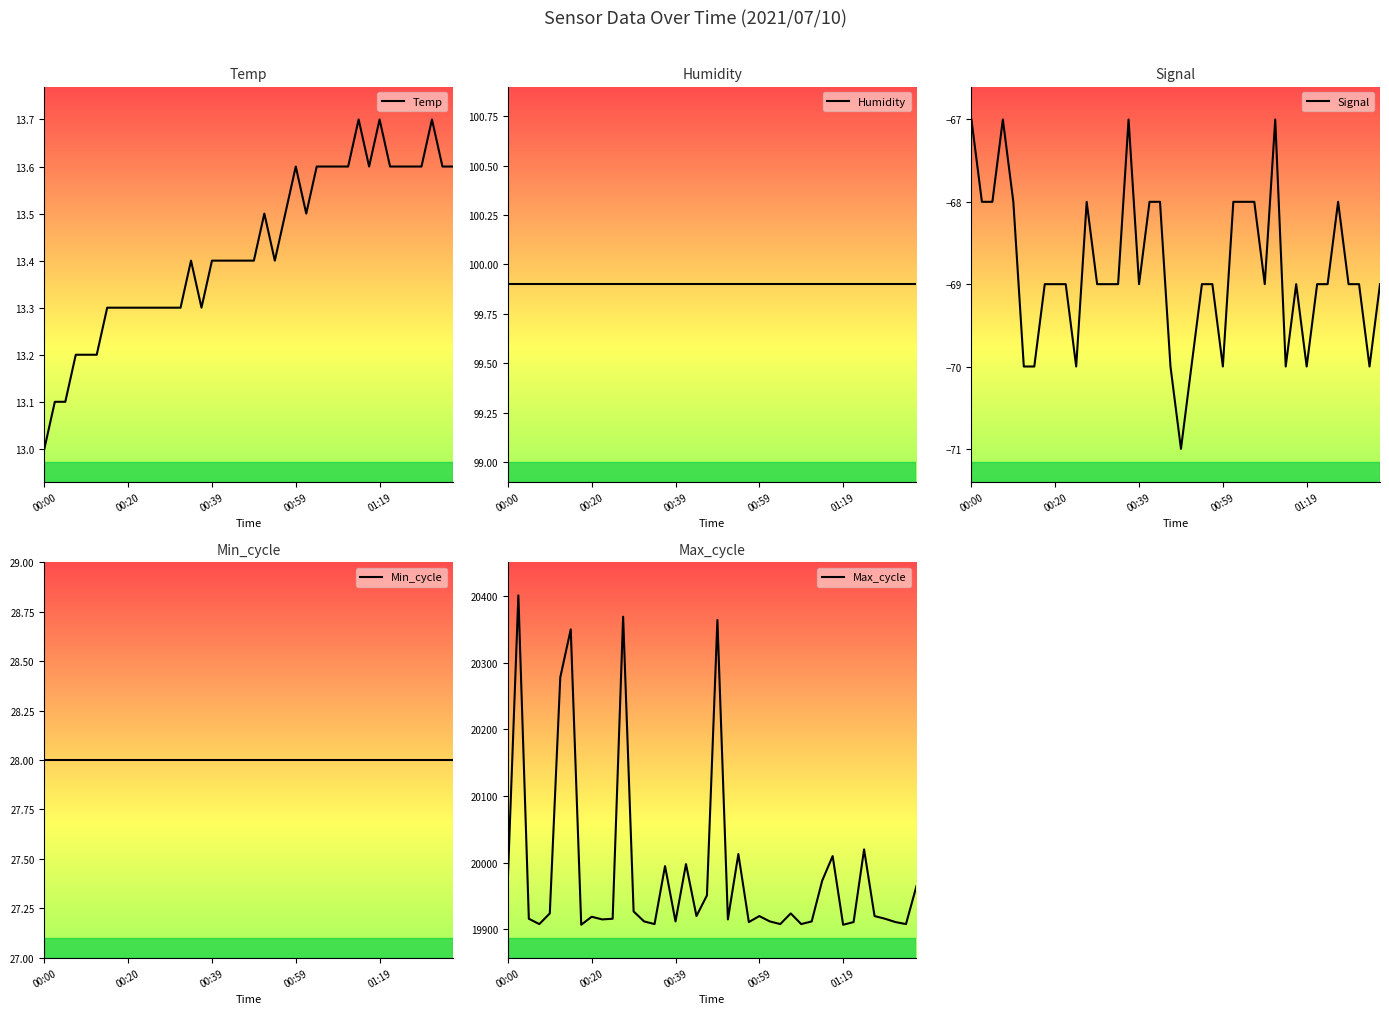

In Max_cycle, how many points are lower than both neighbors (excluding endpoints)?

12